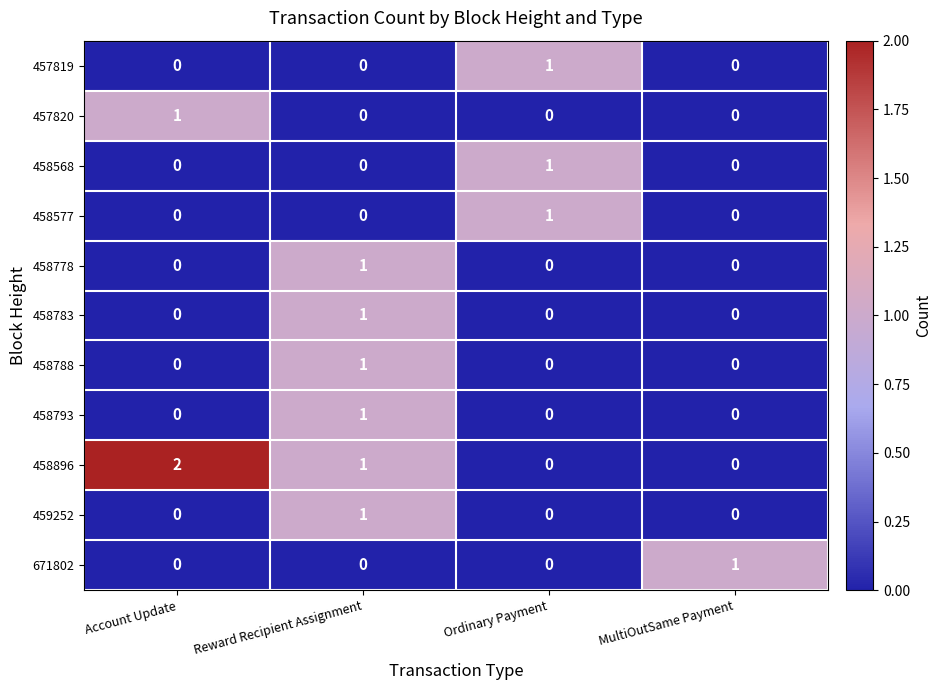

At which category is the sum across all series the highest?

Reward Recipient Assignment